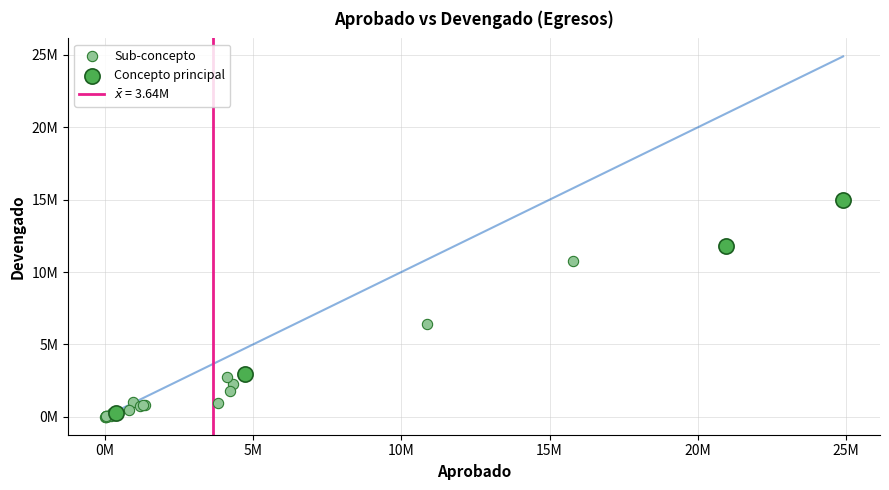

Which series has the largest Y range (max minus min)?

Concepto principal